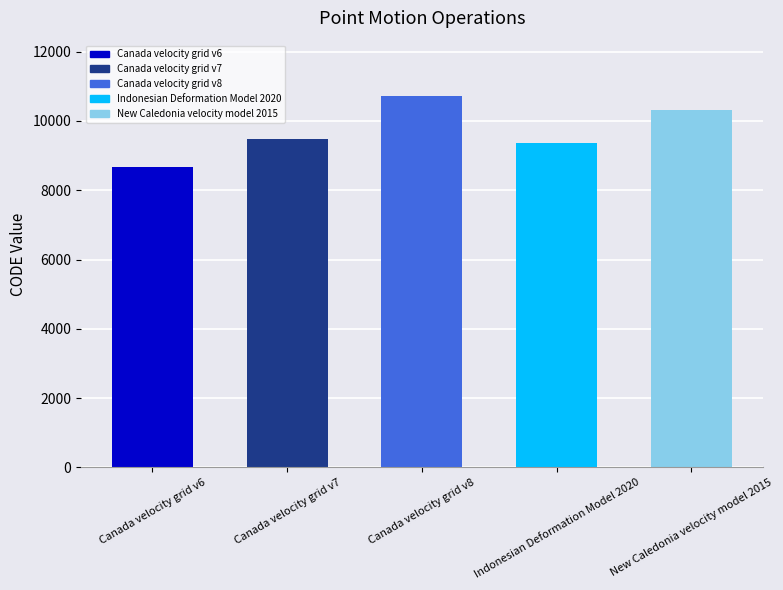

What is the average value?

9713